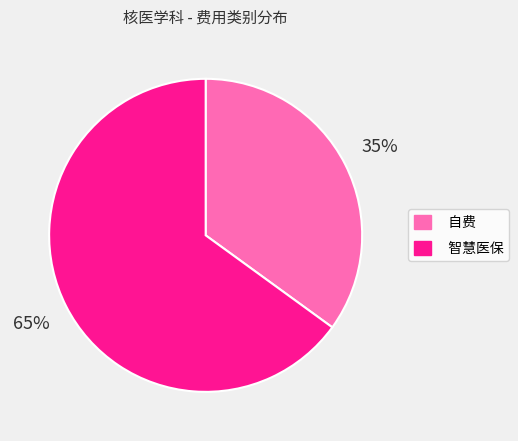

To the nearest percent, what percentage of the pie is 智慧医保?

65%